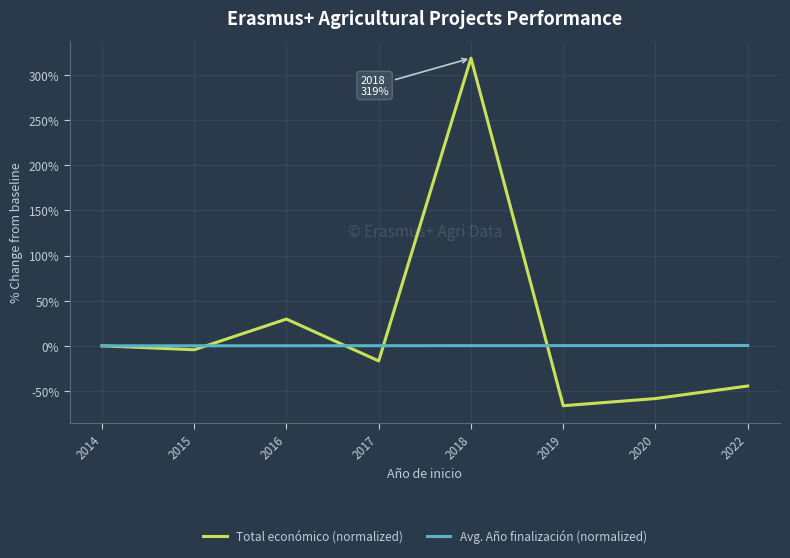

What is the maximum value shown in the chart?

318.6